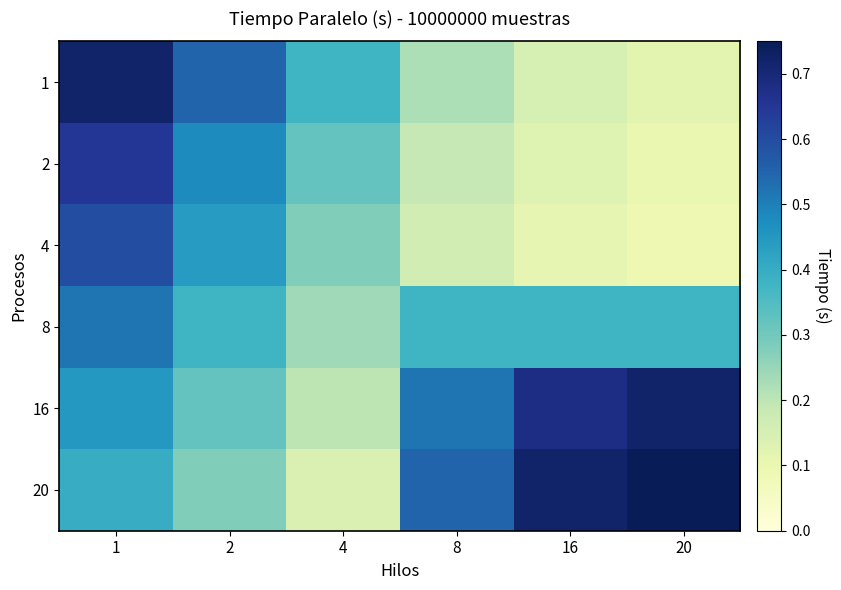

What is the spread (max minus min) of values at 20?

0.7